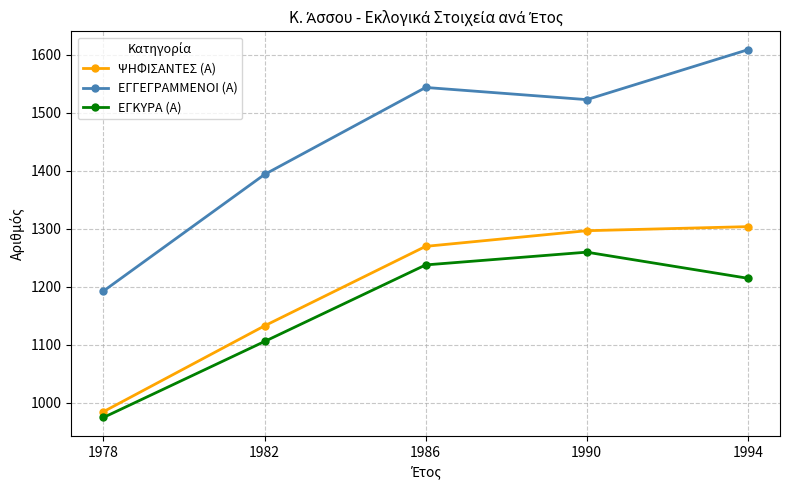

What is the greatest value displayed?

1609